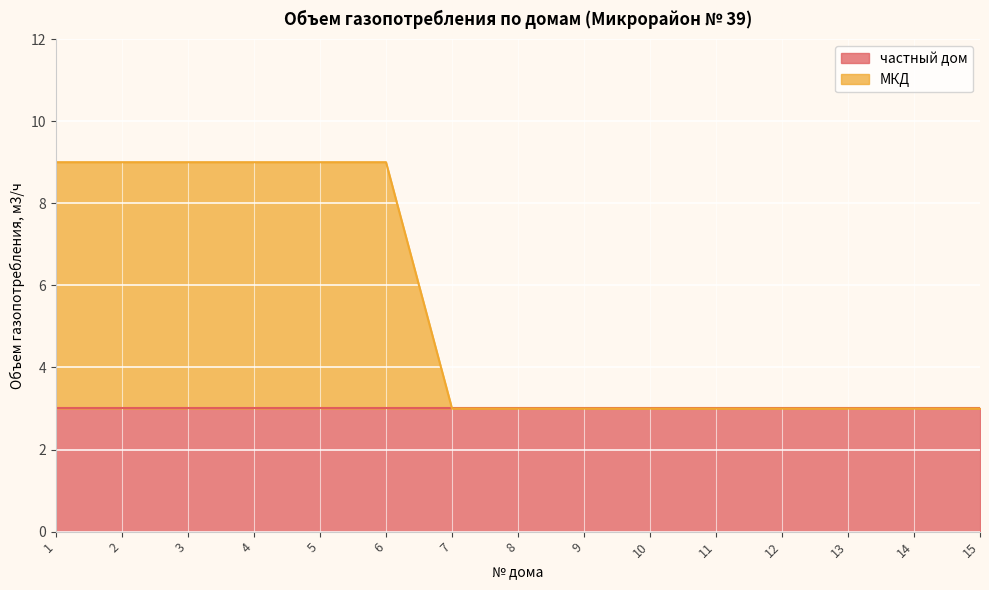

Count the number of categories in the chart.

15